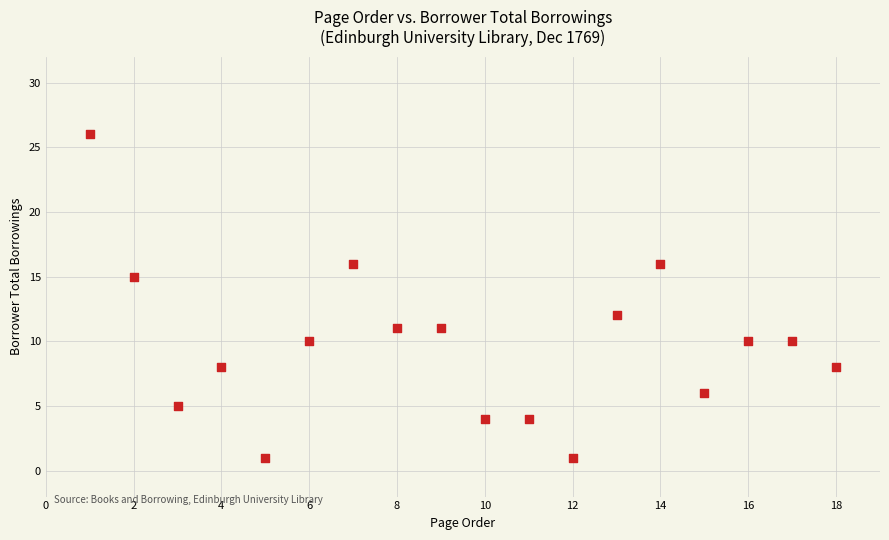

What Y value in the scatter plot is closest to 13?

12